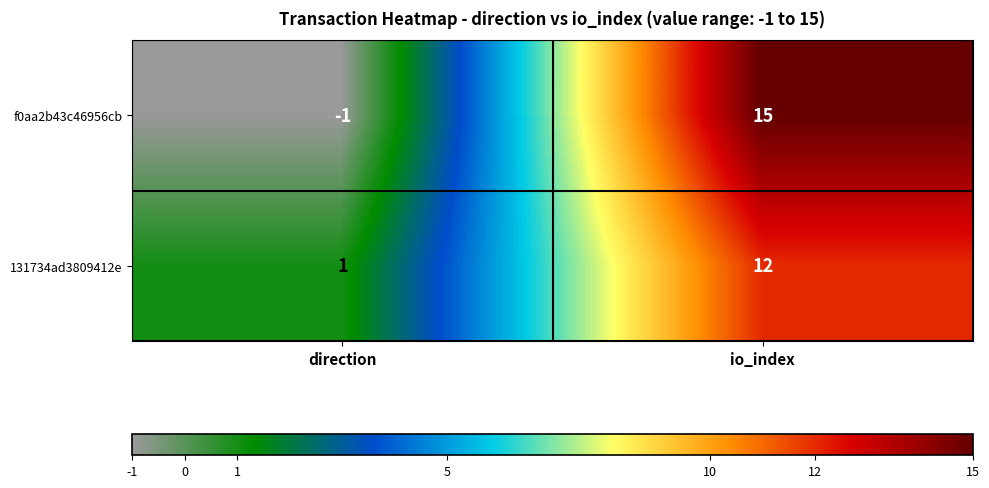

What is the sum of all 131734ad3809412e values?

13